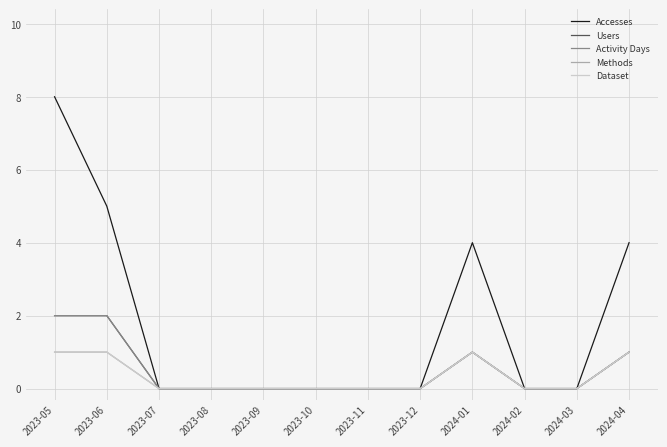

Reading left to right, transcribe all the data shown in this chart.

Accesses: 2023-05=8	2023-06=5	2023-07=0	2023-08=0	2023-09=0	2023-10=0	2023-11=0	2023-12=0	2024-01=4	2024-02=0	2024-03=0	2024-04=4
Users: 2023-05=2	2023-06=2	2023-07=0	2023-08=0	2023-09=0	2023-10=0	2023-11=0	2023-12=0	2024-01=1	2024-02=0	2024-03=0	2024-04=1
Activity Days: 2023-05=2	2023-06=2	2023-07=0	2023-08=0	2023-09=0	2023-10=0	2023-11=0	2023-12=0	2024-01=1	2024-02=0	2024-03=0	2024-04=1
Methods: 2023-05=1	2023-06=1	2023-07=0	2023-08=0	2023-09=0	2023-10=0	2023-11=0	2023-12=0	2024-01=1	2024-02=0	2024-03=0	2024-04=1
Dataset: 2023-05=1	2023-06=1	2023-07=0	2023-08=0	2023-09=0	2023-10=0	2023-11=0	2023-12=0	2024-01=1	2024-02=0	2024-03=0	2024-04=1